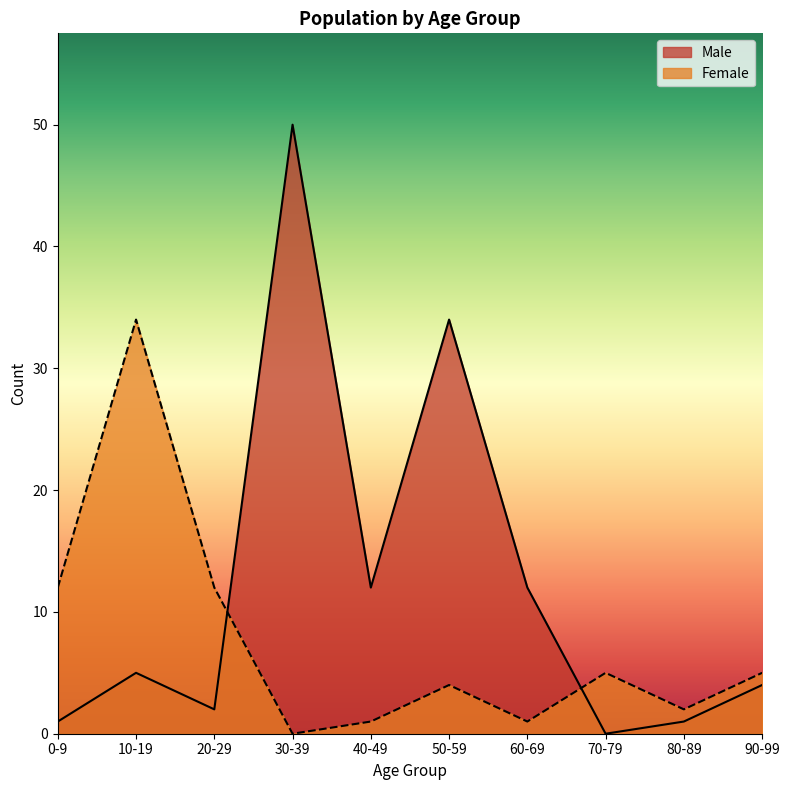

How many data points in Male are less than 5?

5